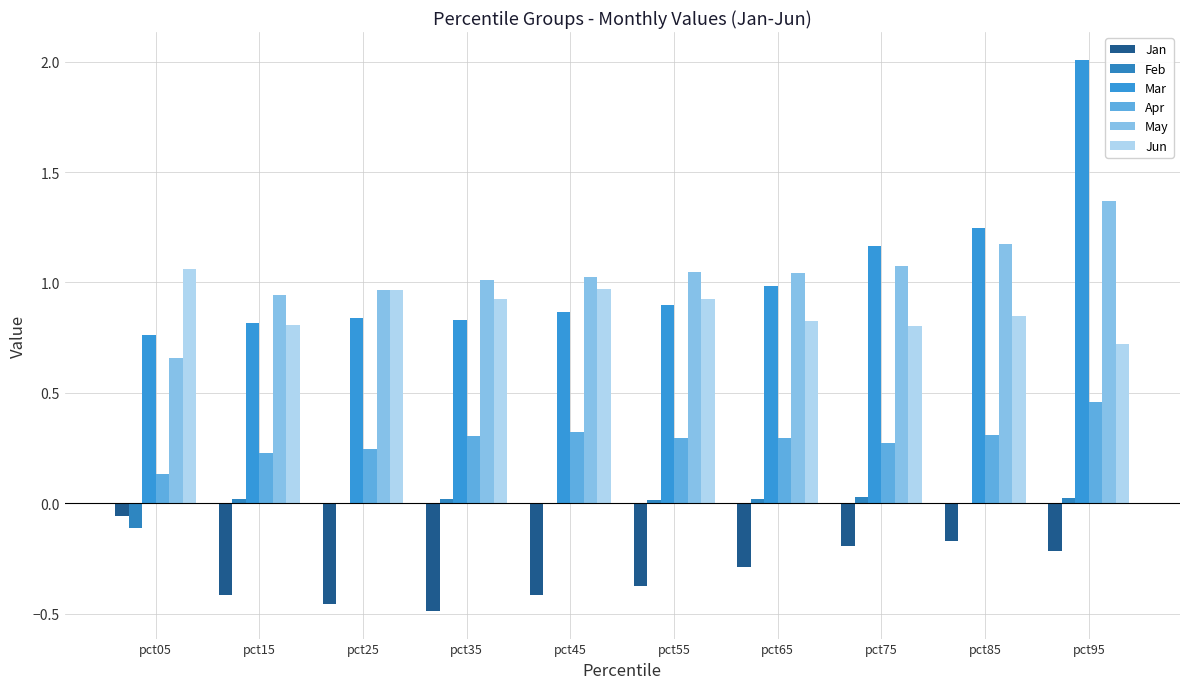

What is the average value of the Jun series?

0.9